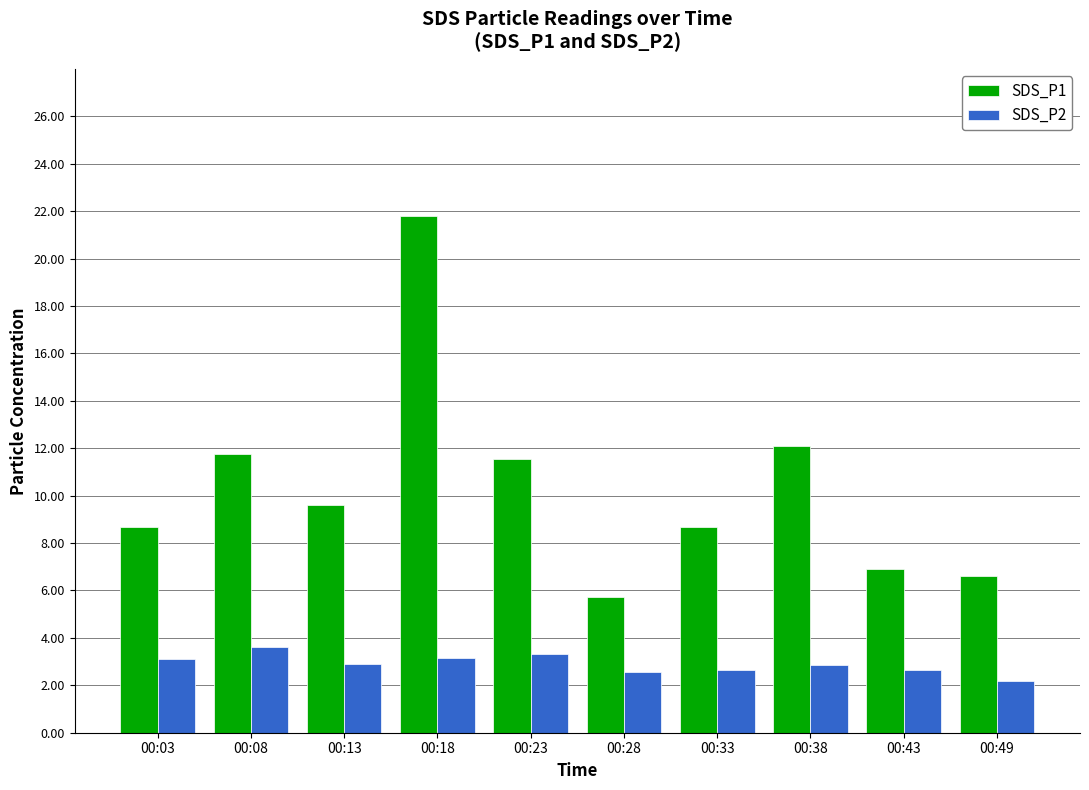

What is the value of the SDS_P1 bar at the 1st from the left?

8.7